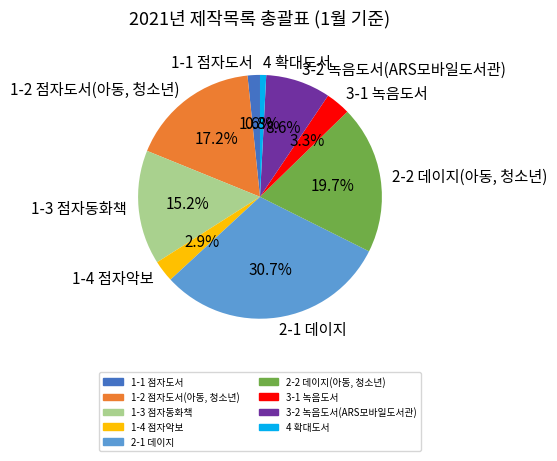

Does 4 확대도서 represent more than half of the total?

No